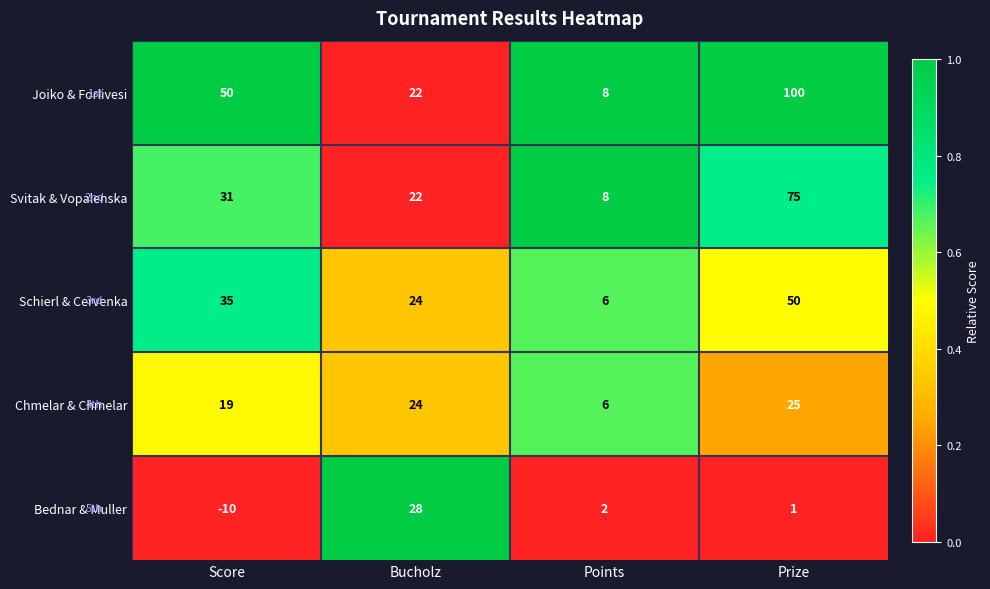

At which label does Joiko & Forlivesi reach its peak?

Prize